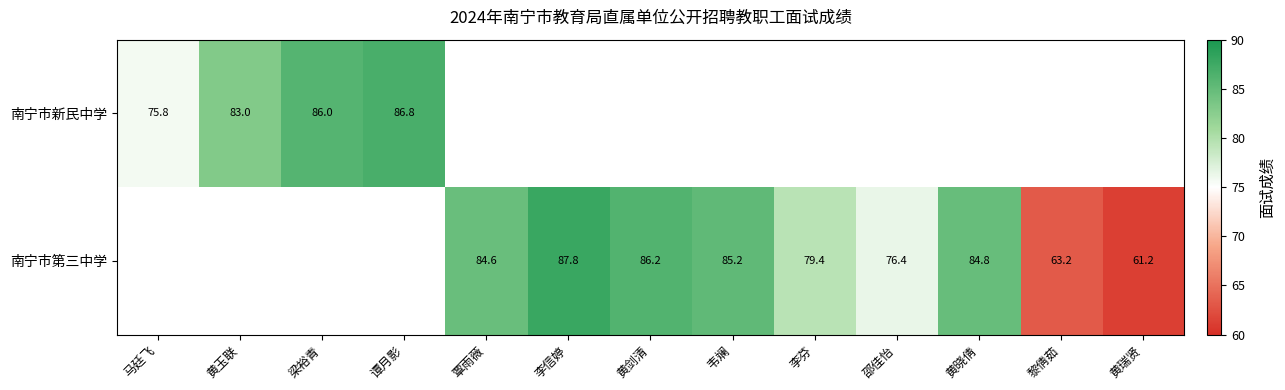

Which has a higher value, 黎倩茹 or 韦斓?

韦斓